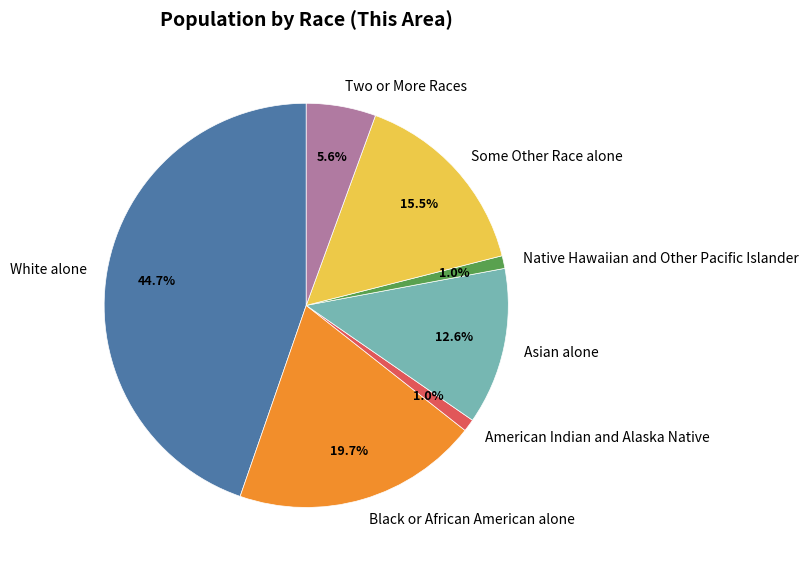

Count the number of slices in the pie.

7